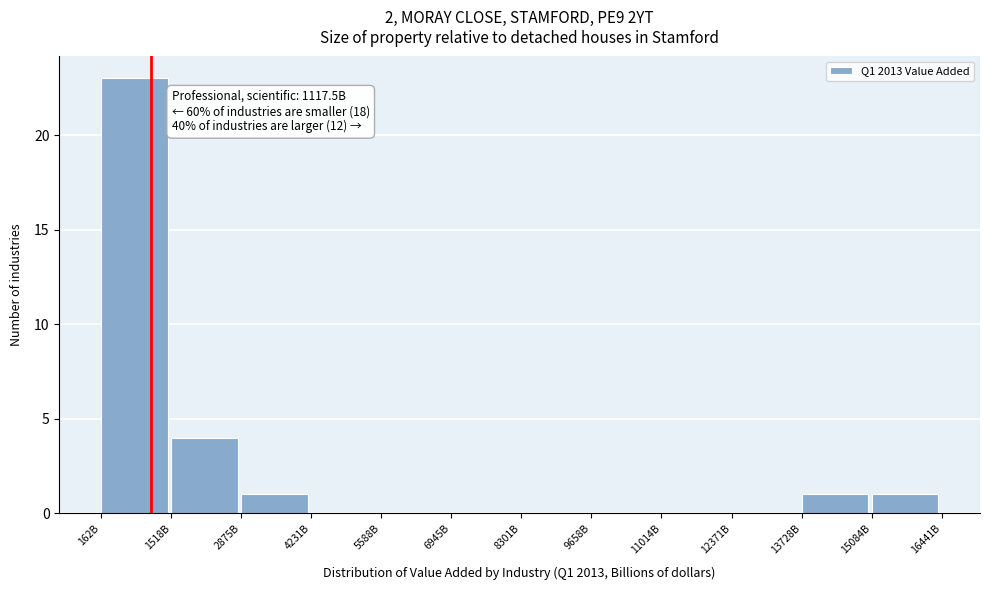

Reading left to right, extract all data points from this chart.

162B=23	1518B=4	2875B=1	4231B=0	5588B=0	6945B=0	8301B=0	9658B=0	11014B=0	12371B=0	13728B=1	15084B=1